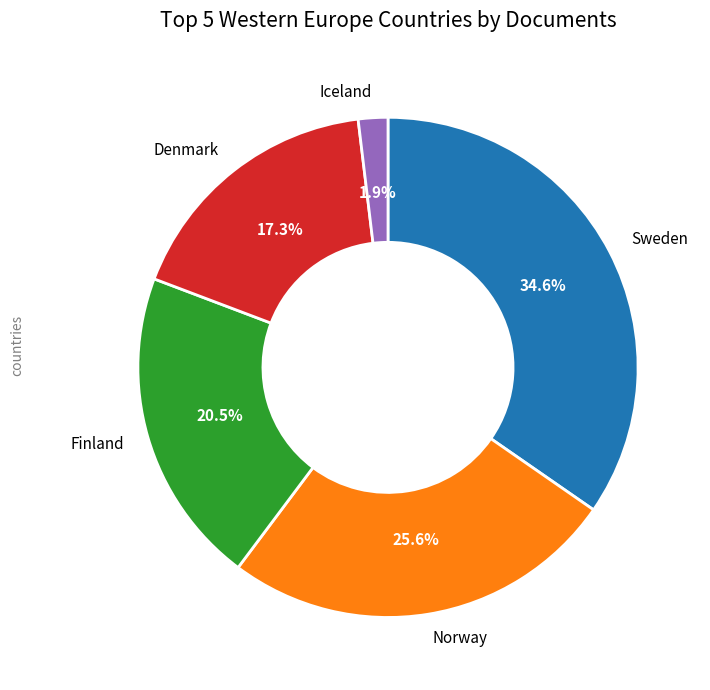

How many slices are in this pie chart?

5